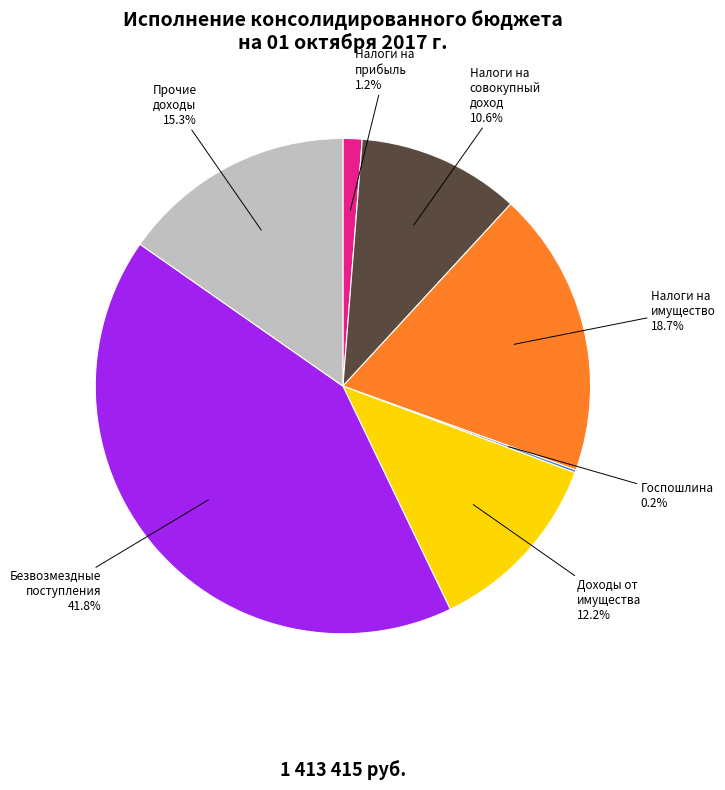

Does any single category account for the majority?

No